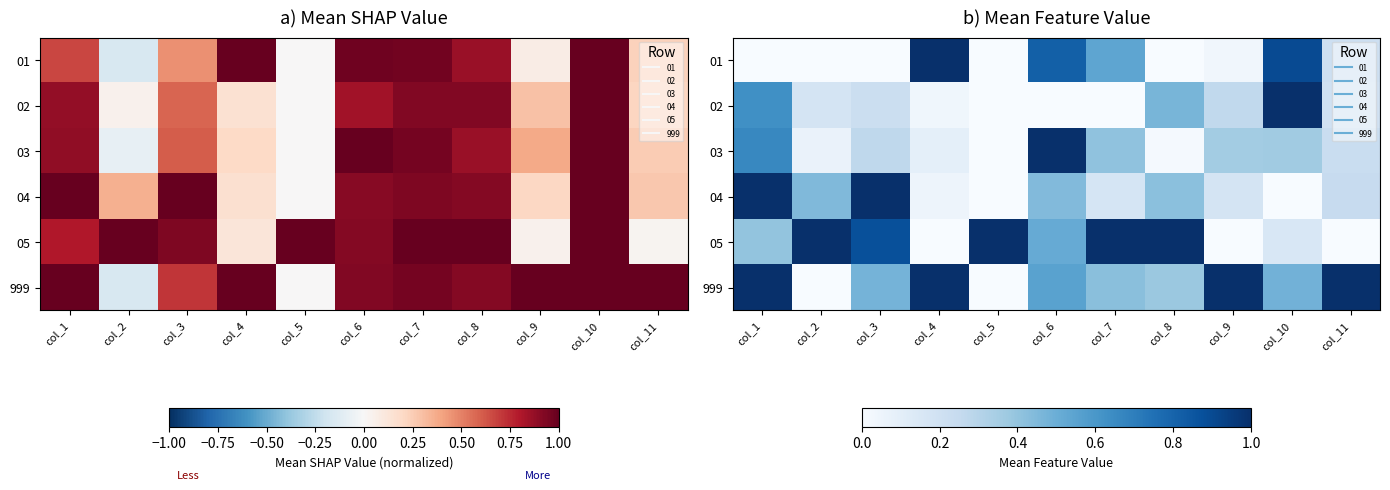

The 03 series shows 0.0 at col_5. True or false?

True